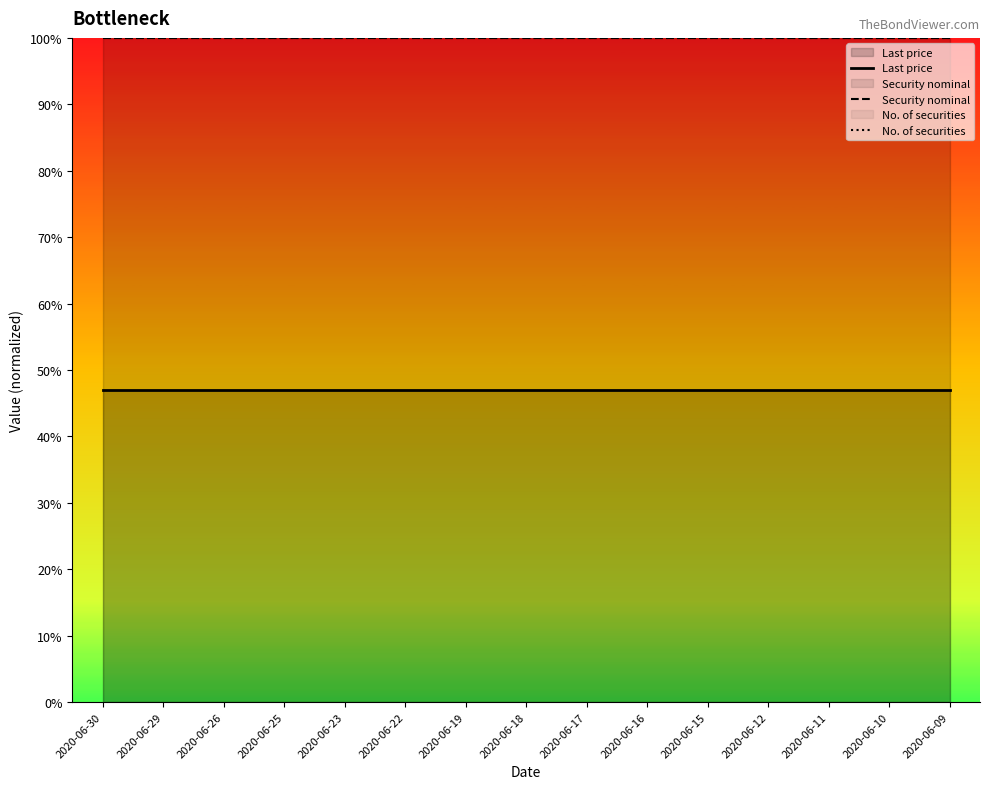

True or false: No. of securities and Last price cross at least once.

False